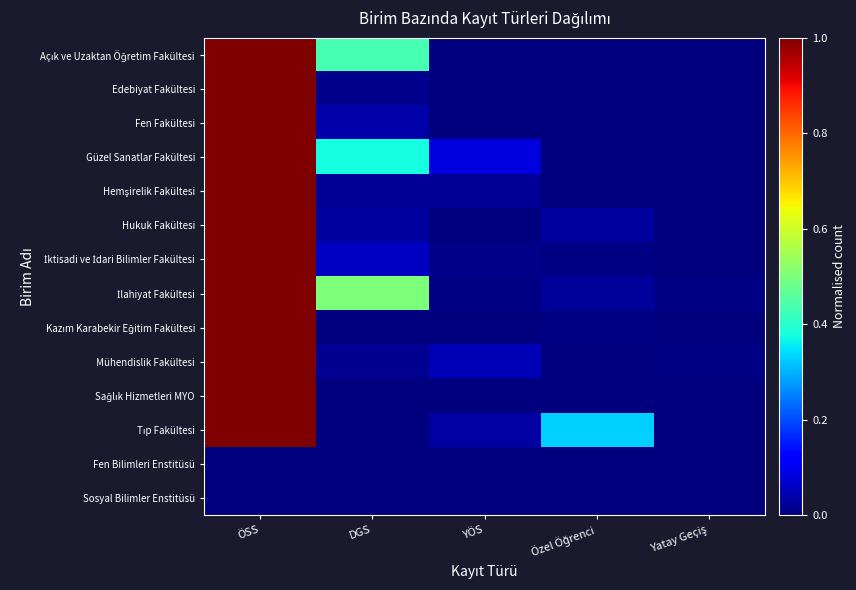

At how many categories does at least one series exceed 0?

5